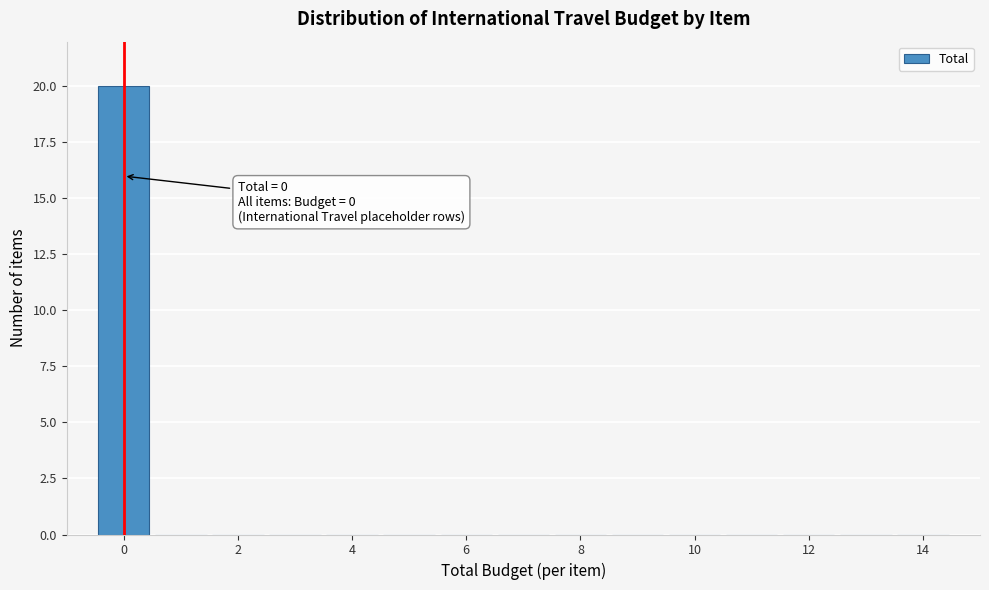

Which range on the x-axis has the tallest bar?

-0.5 to 0.5